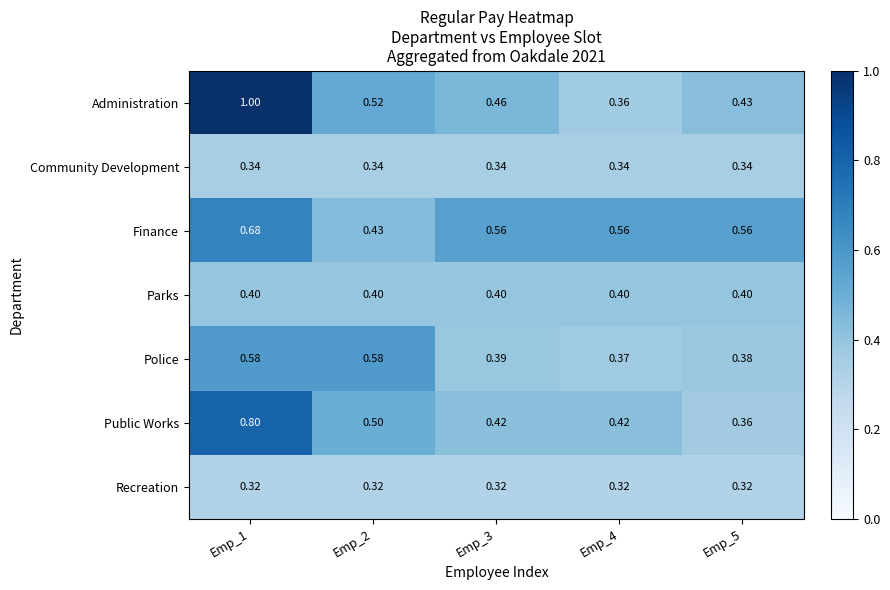

At how many categories does at least one series exceed 0?

5